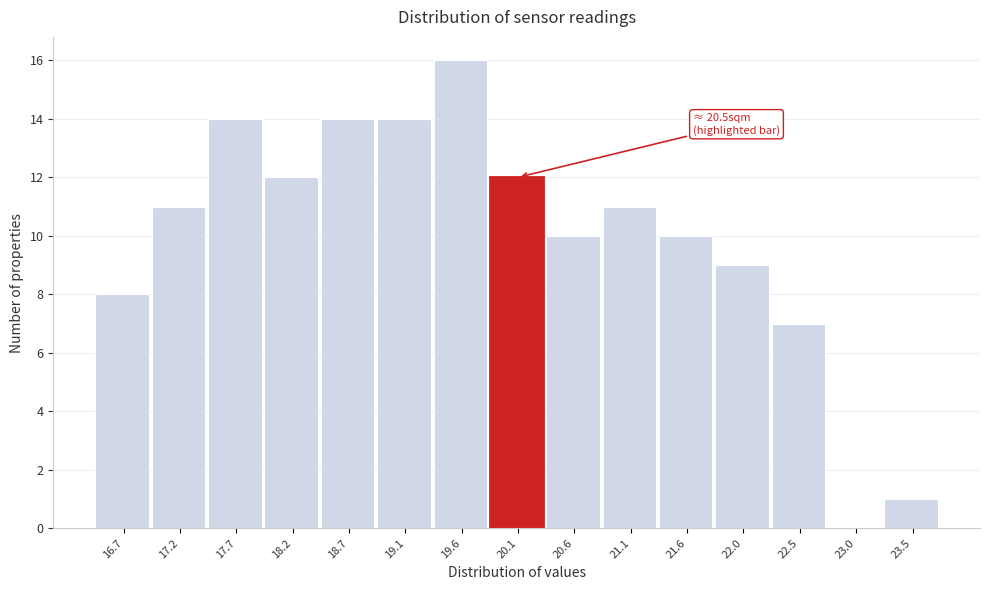

Reading right to left, extract all data points from this chart.

23.5=1	23.0=0	22.5=7	22.0=9	21.6=10	21.1=11	20.6=10	20.1=12	19.6=16	19.1=14	18.7=14	18.2=12	17.7=14	17.2=11	16.7=8